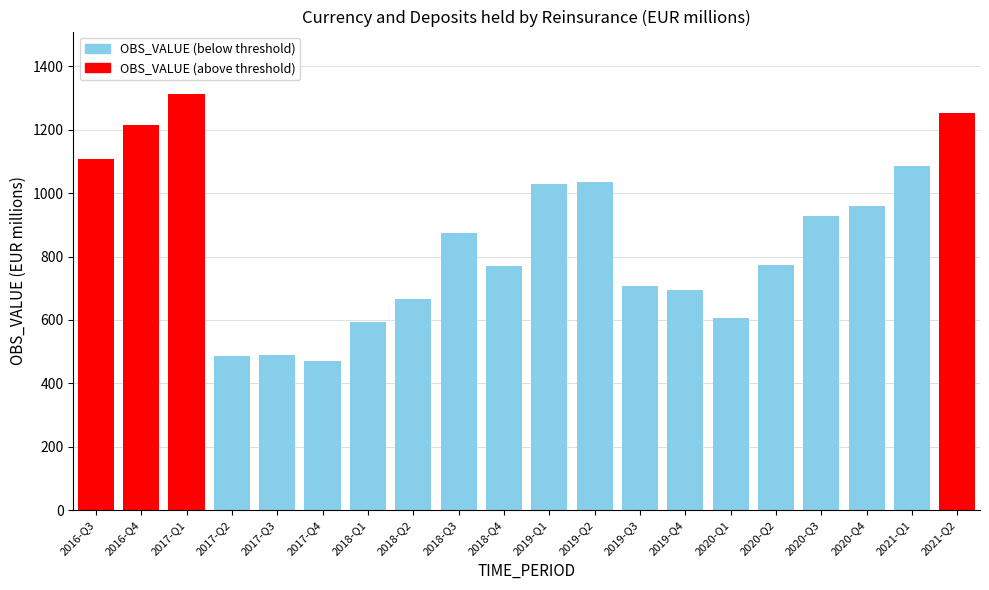

Approximately how many times larger is the value at 2018-Q2 compared to 2019-Q4?

1.0